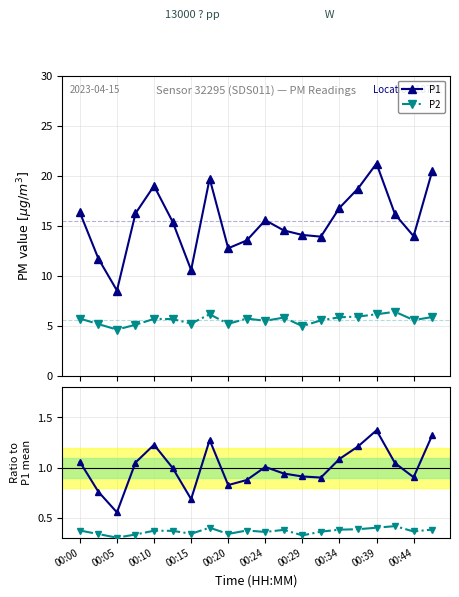

What is the value of the P2 point at the 4th from the left?

5.1